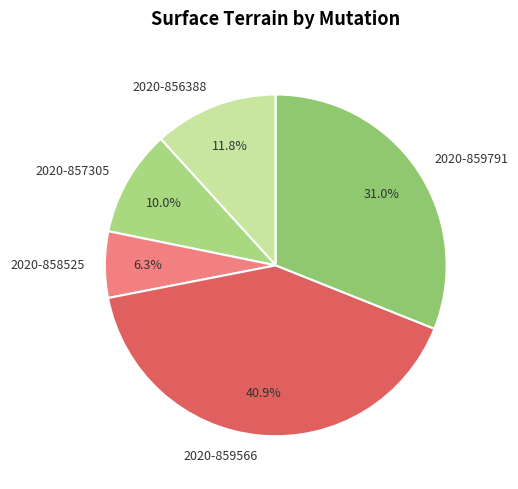

Between 2020-858525 and 2020-857305, which is larger?

2020-857305